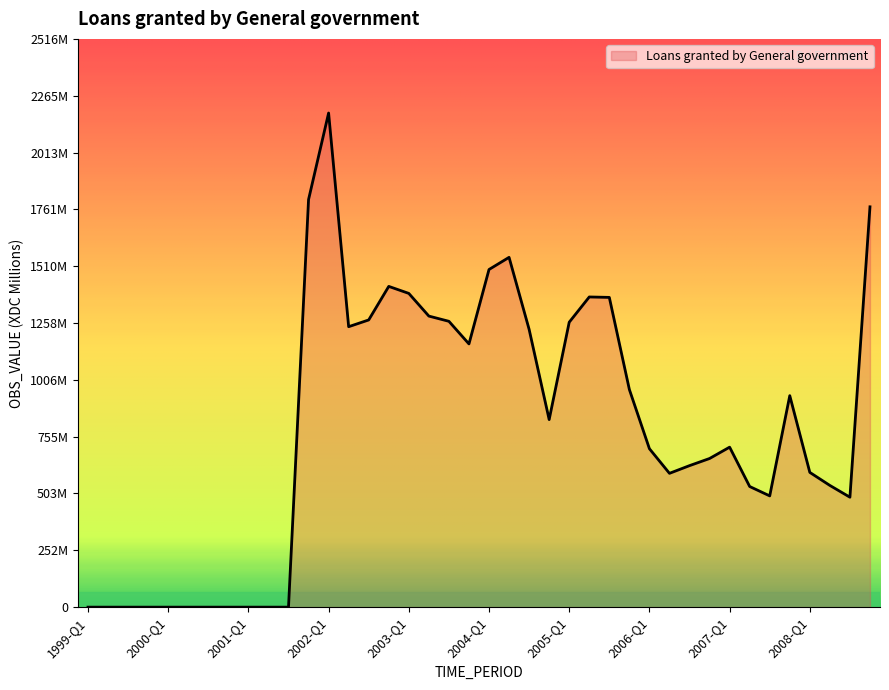

Does the chart have visible grid lines?

No